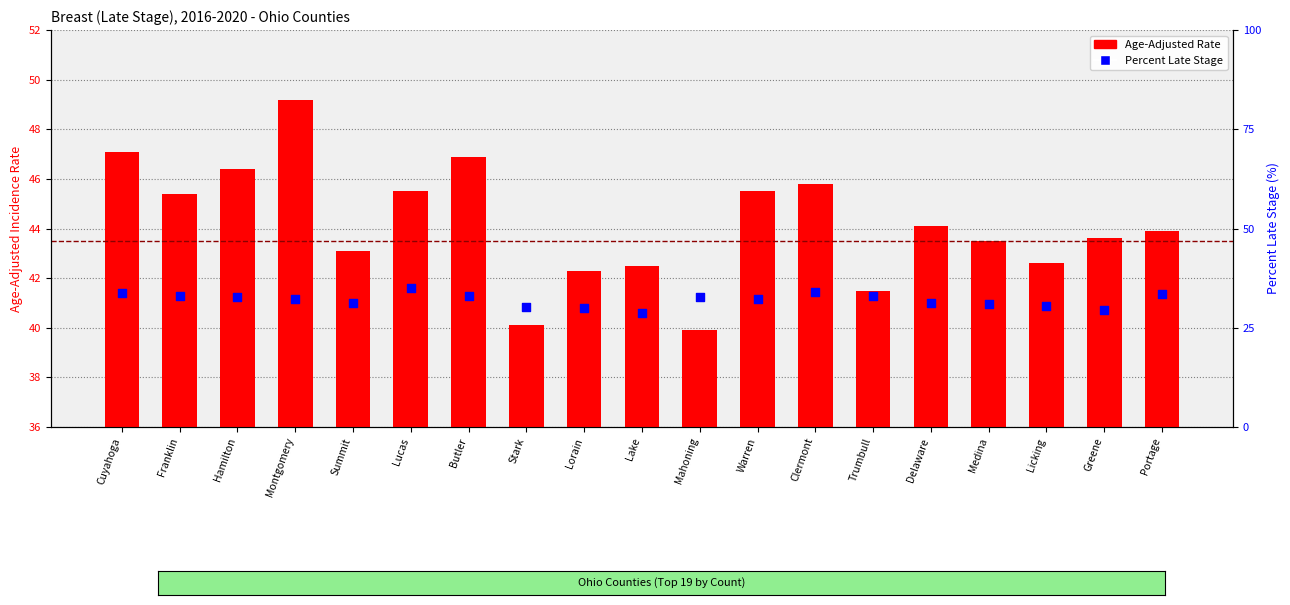

At which category is the sum across all series the highest?

Montgomery